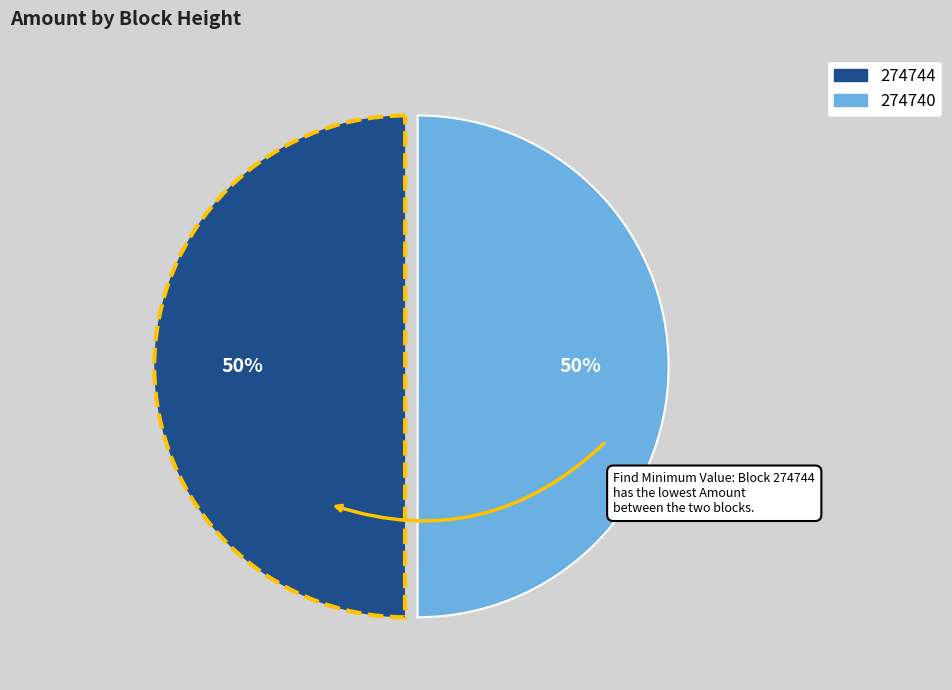

To the nearest percent, what is the combined percentage of 274740 and 274744?

100%